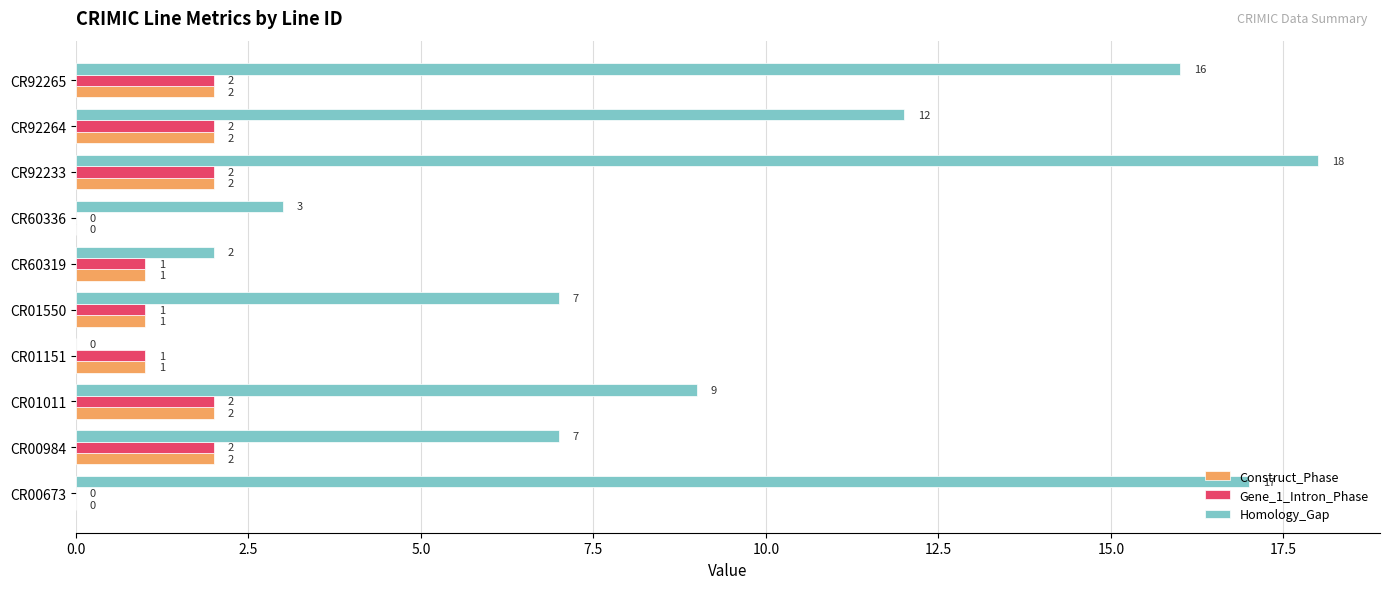

What is the total value across all series at CR01550?

9